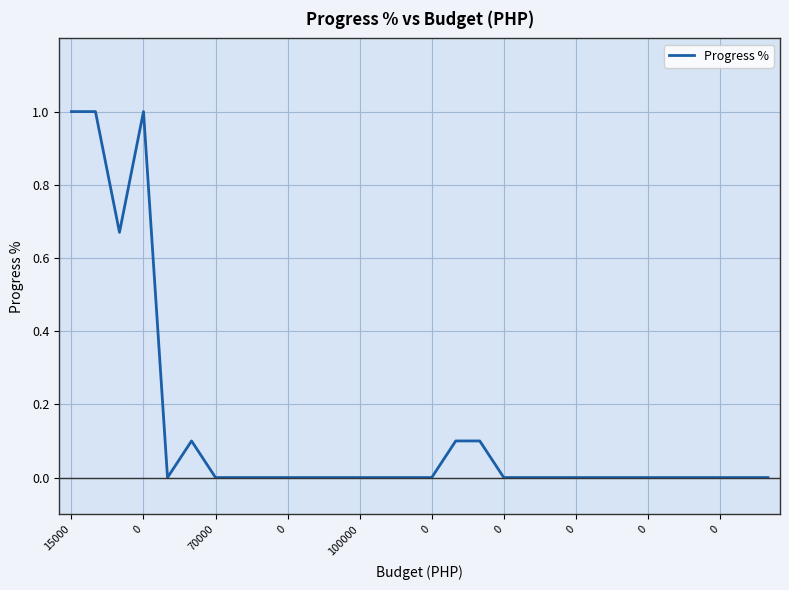

What is the difference between the maximum and minimum values?

1.0